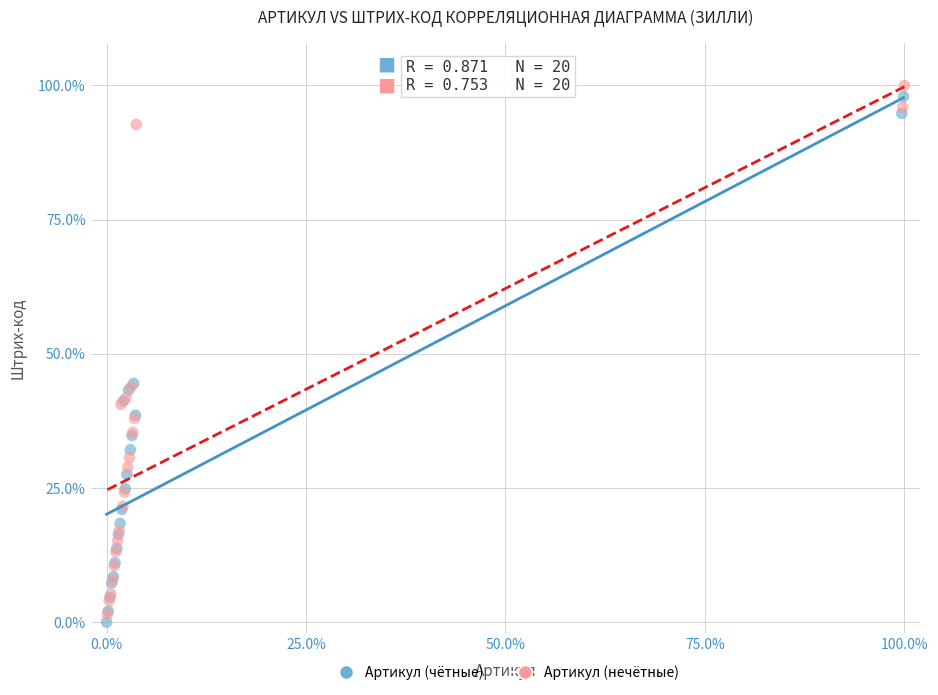

What are all the series names shown in the legend?

Артикул (чётные), Артикул (нечётные)